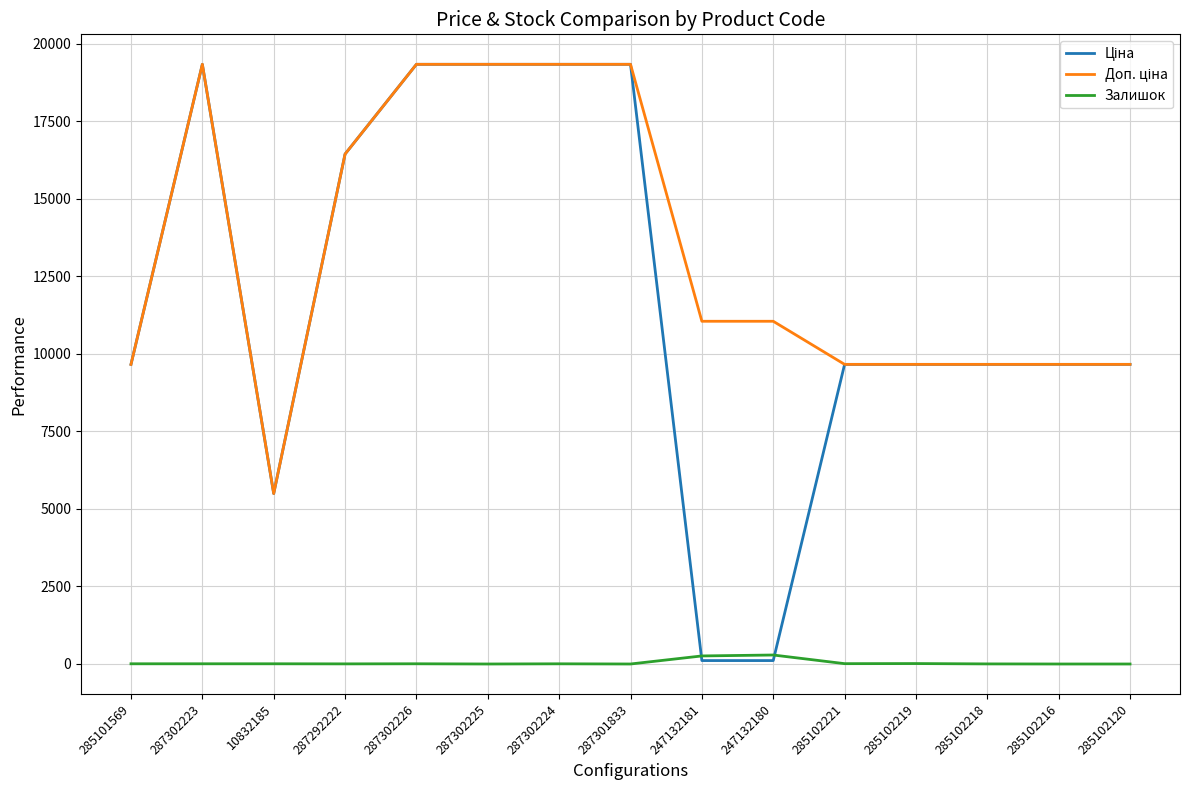

What is the total value across all series at 285102216?

19329.3